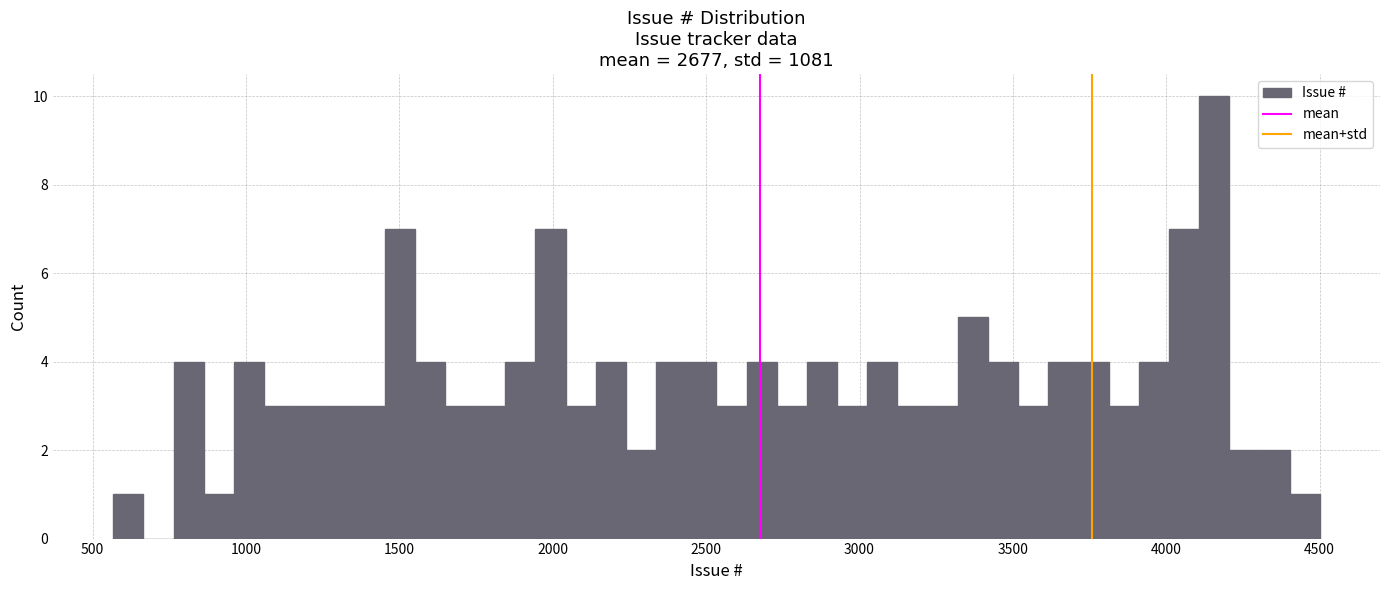

Around what value on the x-axis is the tallest bar? Give the approximate position of its centre, as read against the axis.

4150